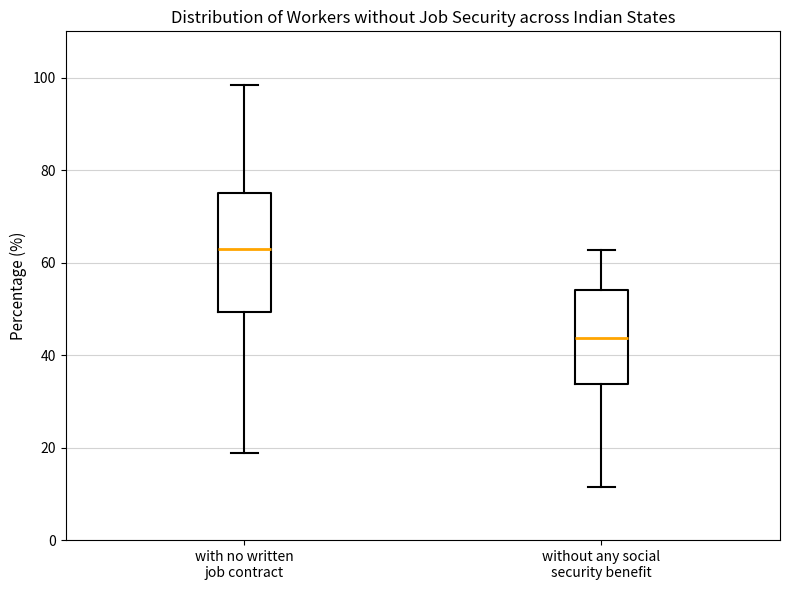

Which box is the tallest, from its lower edge to its upper edge?

with no written job contract